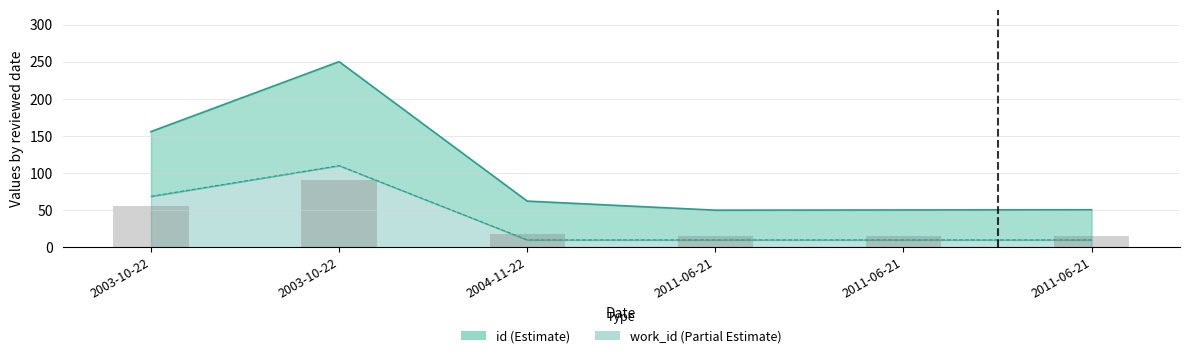

Which has a higher value, 2004-11-22 or 2003-10-22?

2003-10-22